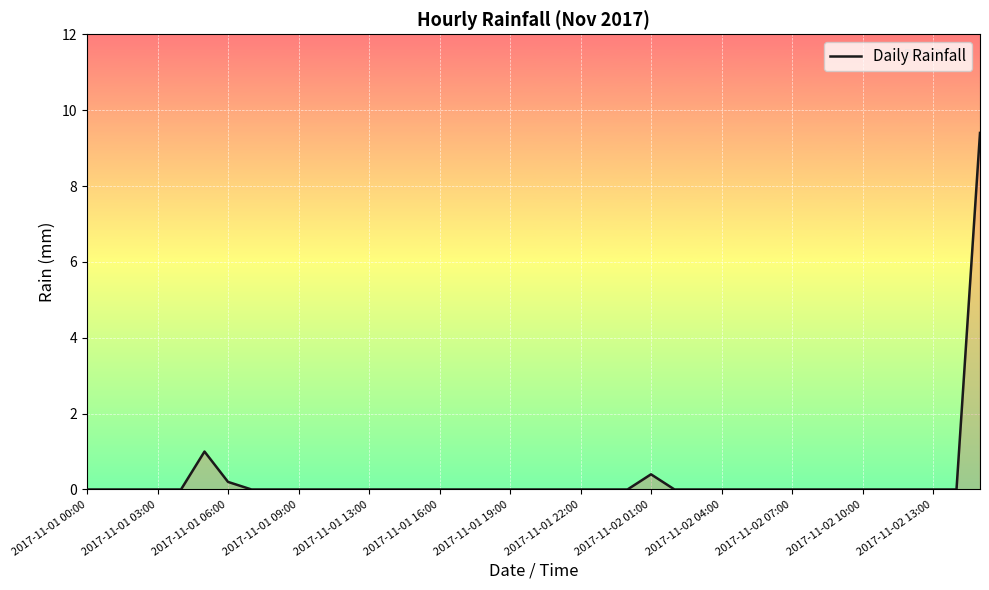

What is the difference between the maximum and minimum values?

9.4